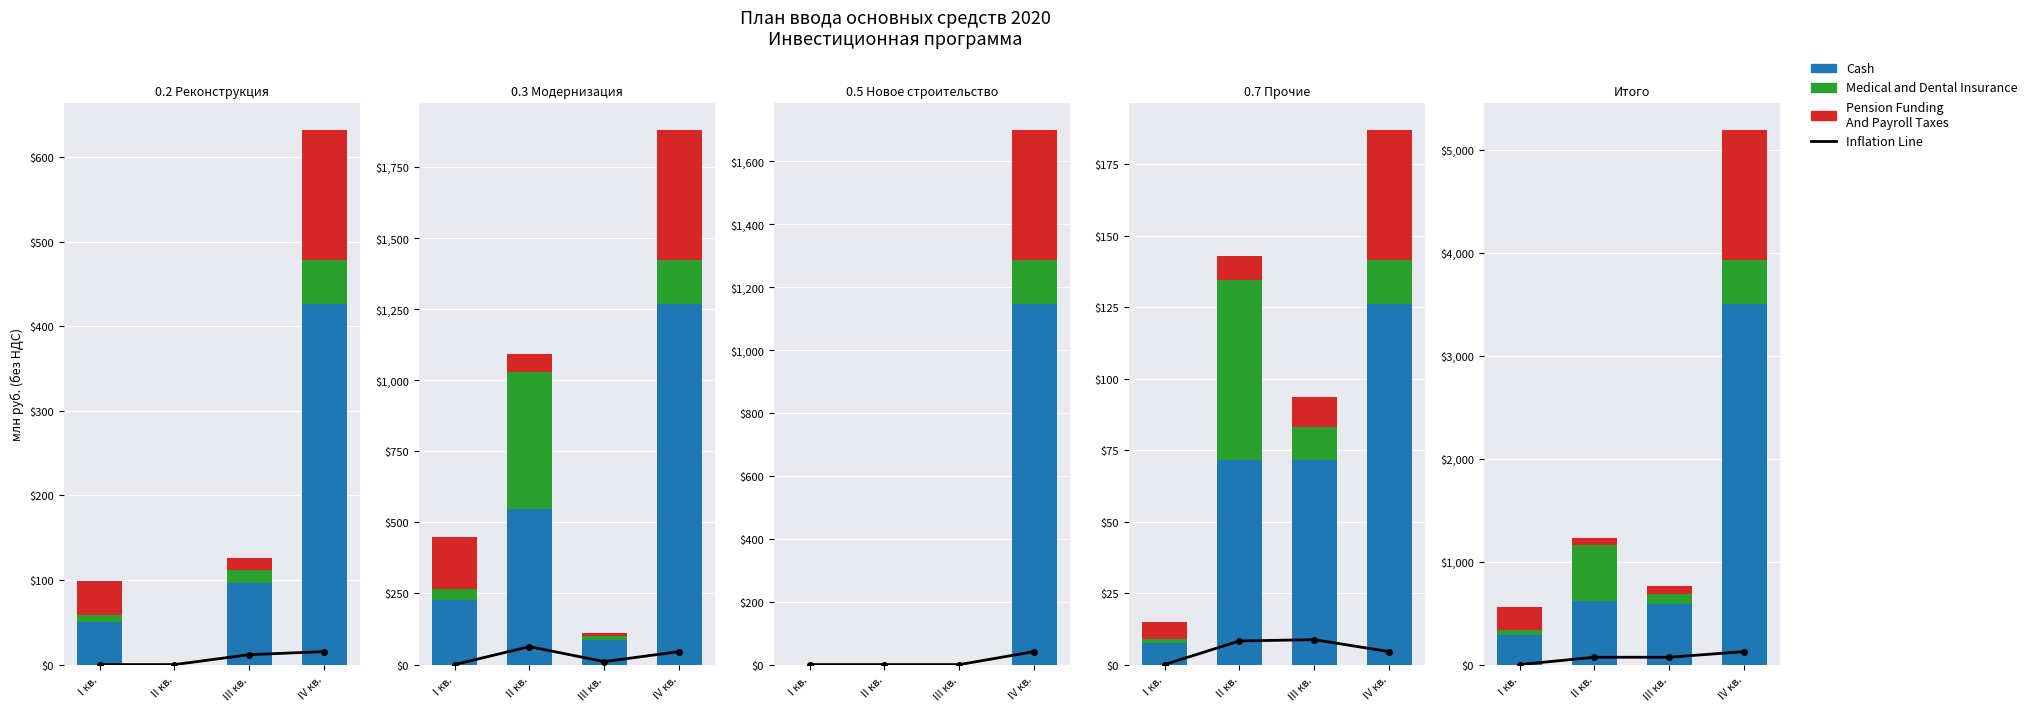

The Inflation Line series shows 0.2 at I кв.. True or false?

False